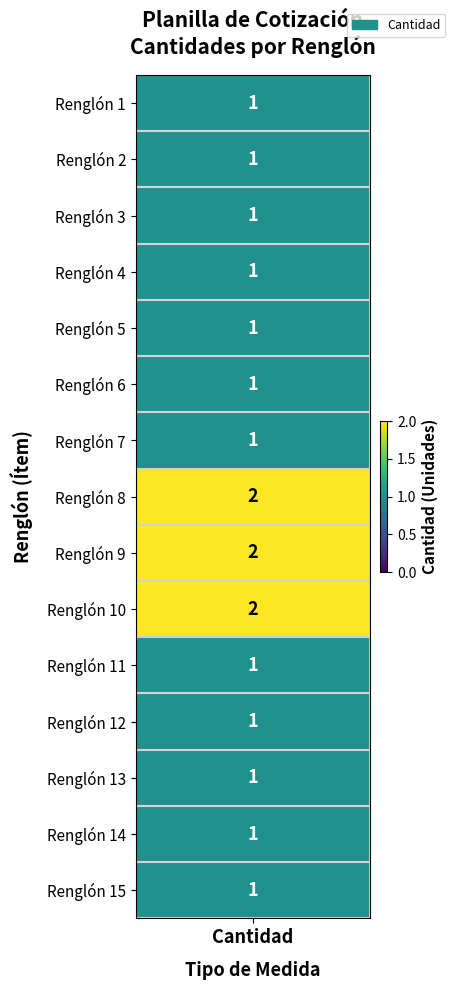

Rank the categories by value from lowest to highest.

0, 1, 2, 3, 4, 5, 6, 10, 11, 12, 13, 14, 7, 8, 9